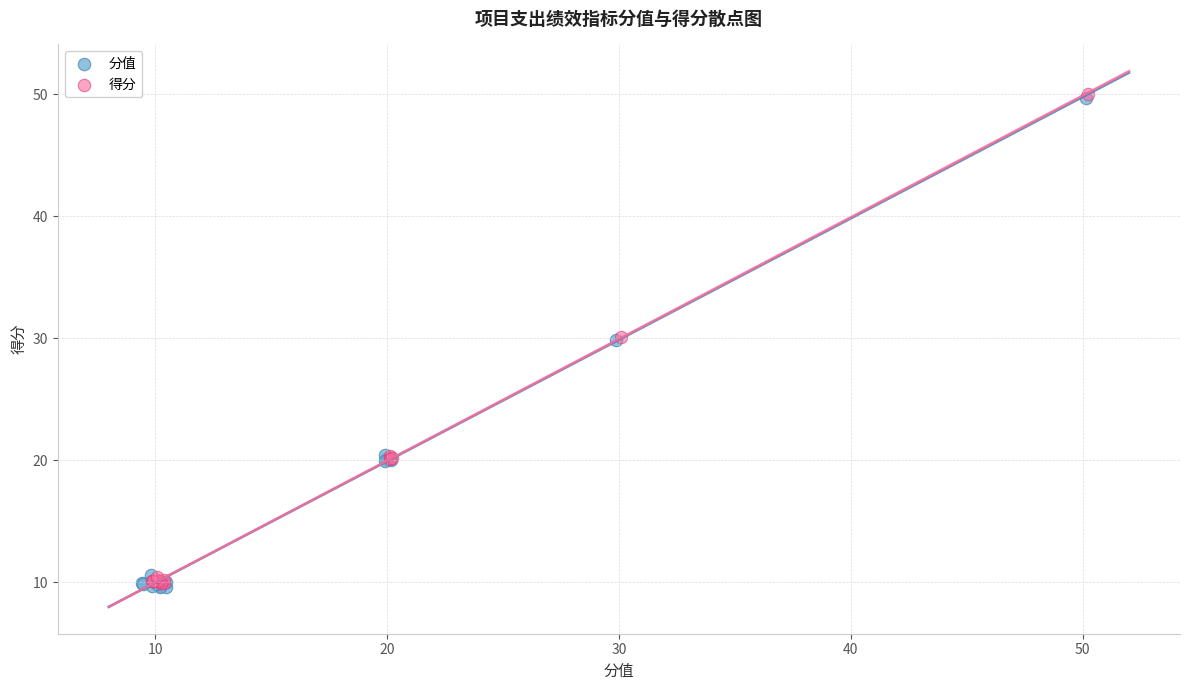

What are all the series names shown in the legend?

分值, 得分